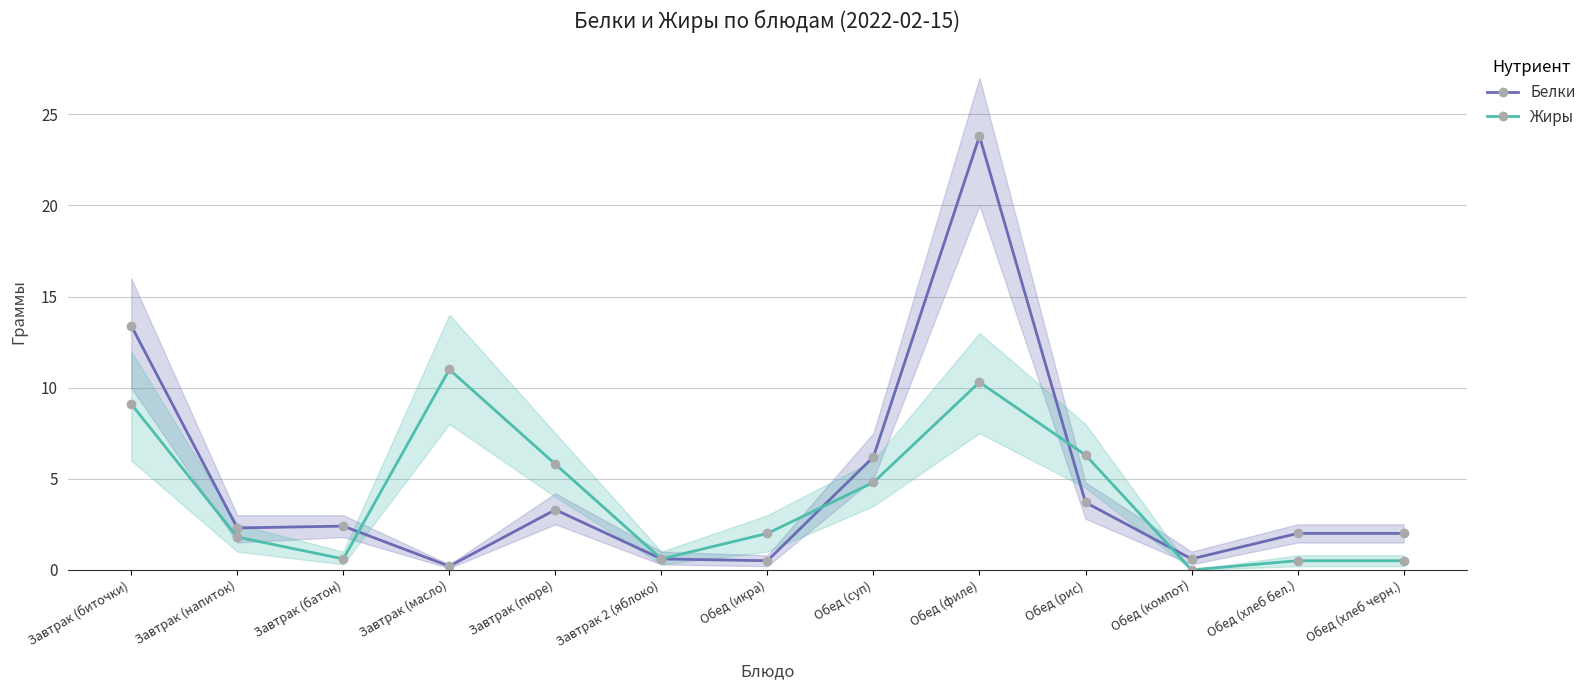

How many values in Жиры are above zero?

12